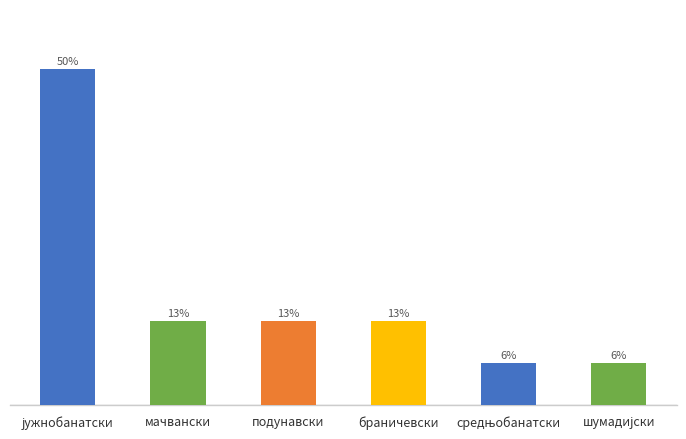

Reading left to right, extract all data points from this chart.

50.0	12.5	12.5	12.5	6.2	6.2